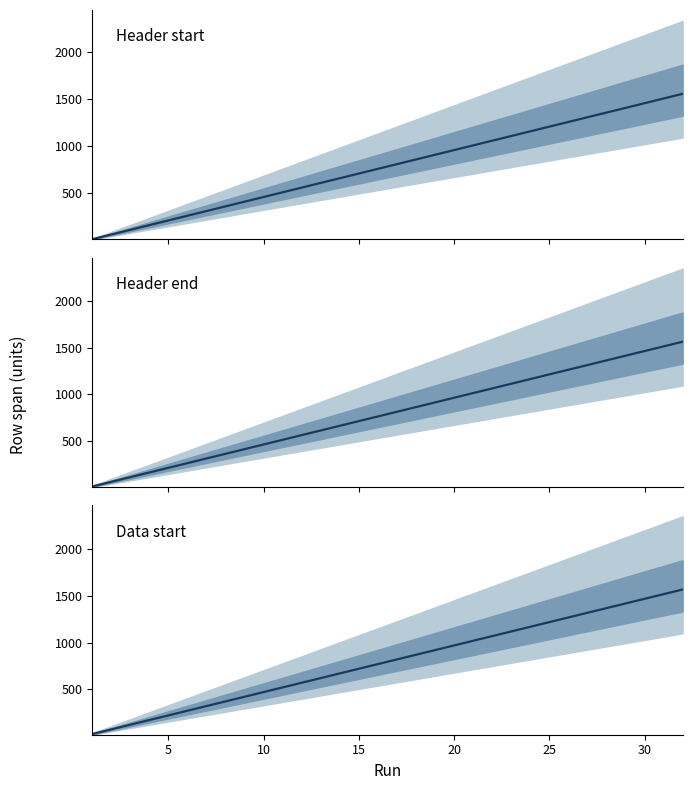

What is the maximum value shown in the chart?

1569